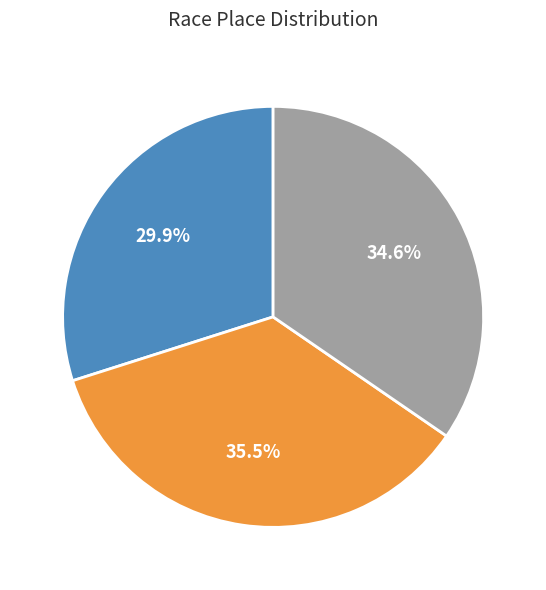

How many segments does this pie chart have?

3